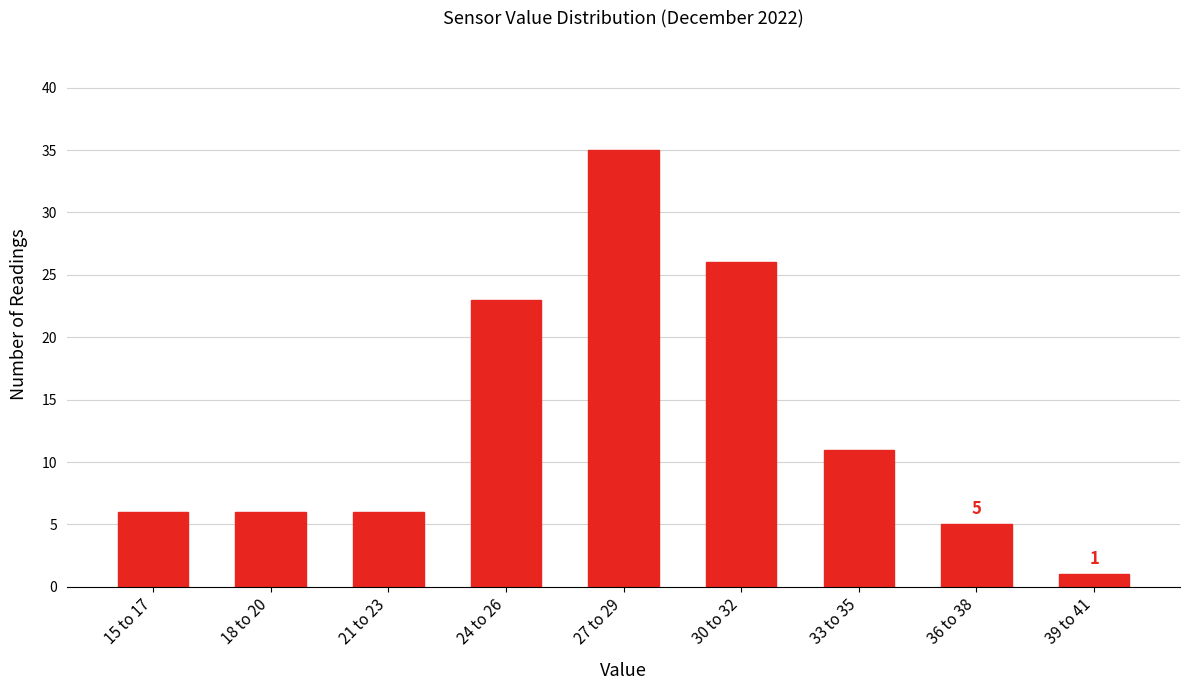

Reading left to right, extract all data points from this chart.

15 to 17=6	18 to 20=6	21 to 23=6	24 to 26=23	27 to 29=35	30 to 32=26	33 to 35=11	36 to 38=5	39 to 41=1